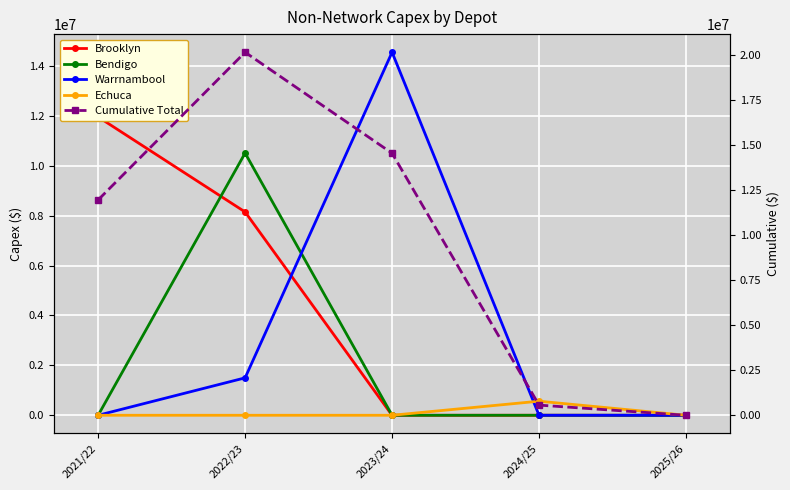

Between 2022/23 and 2023/24, which is larger?

2022/23